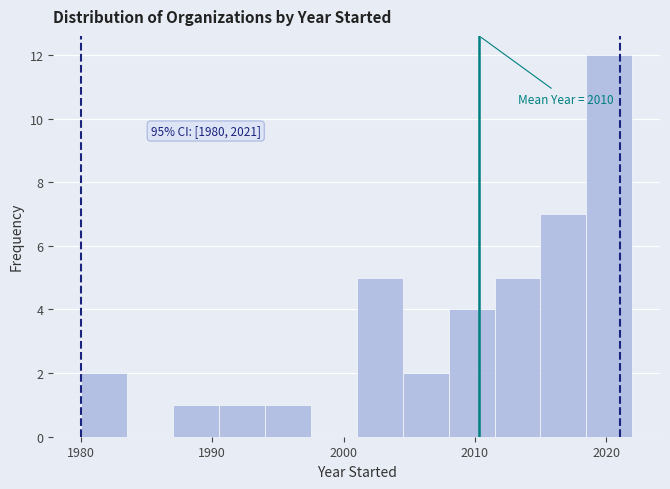

Around what value on the x-axis is the tallest bar? Give the approximate position of its centre, as read against the axis.

2020